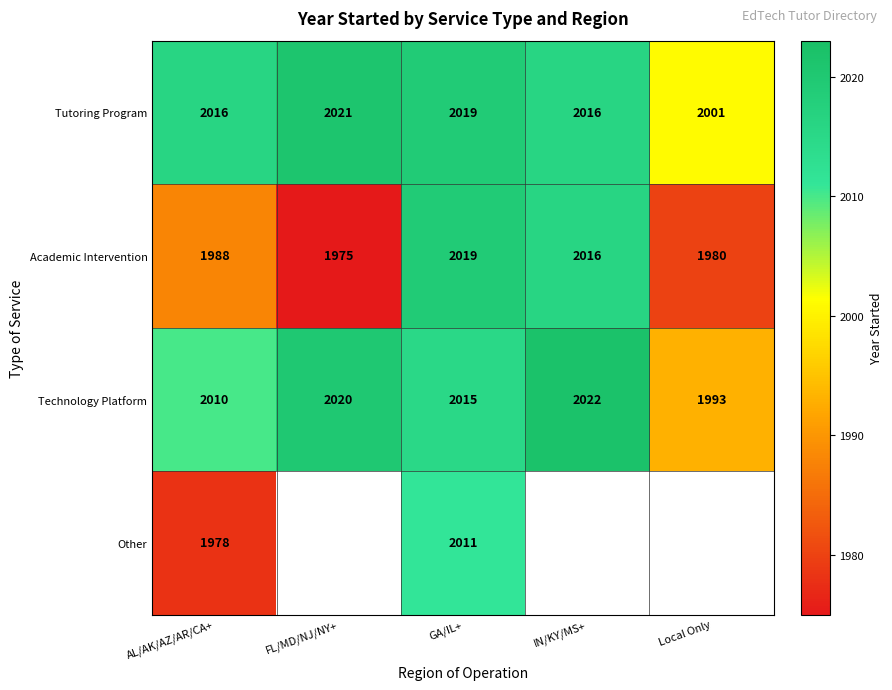

Is the value of Tutoring Program at AL/AK/AZ/AR/CA+ greater than the value of Academic Intervention at Local Only?

Yes